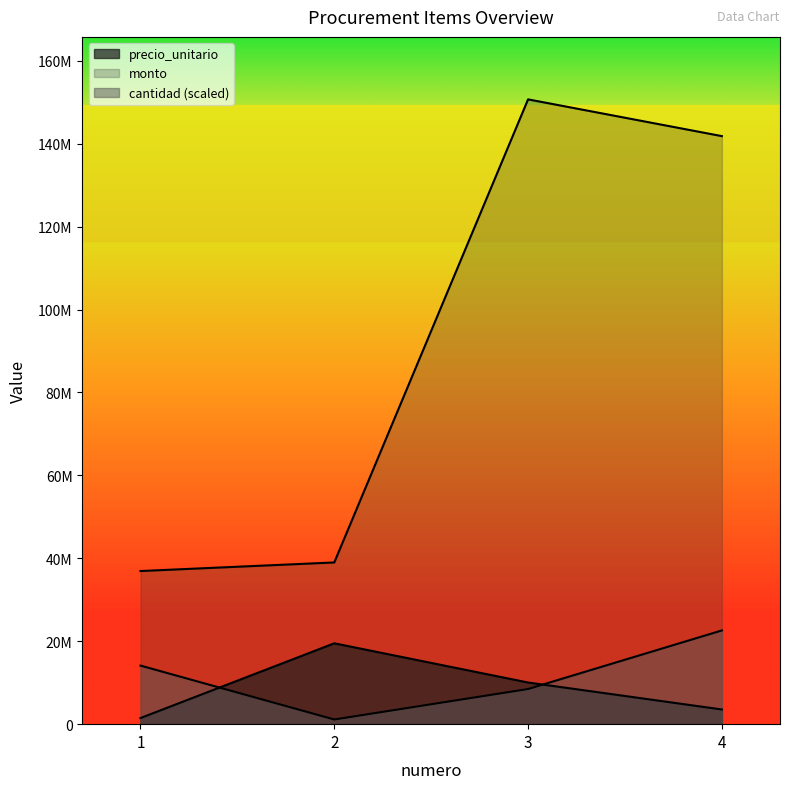

True or false: monto and precio_unitario cross at least once.

False